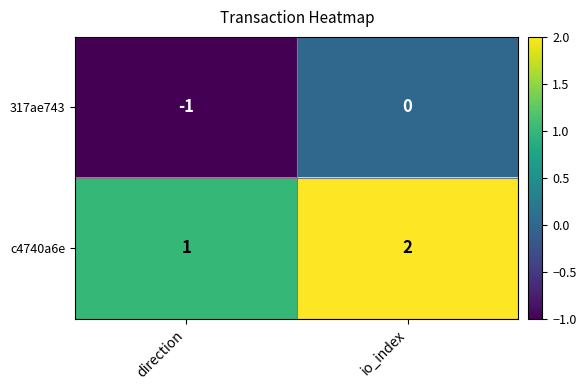

Which category has the lowest value across all series?

direction